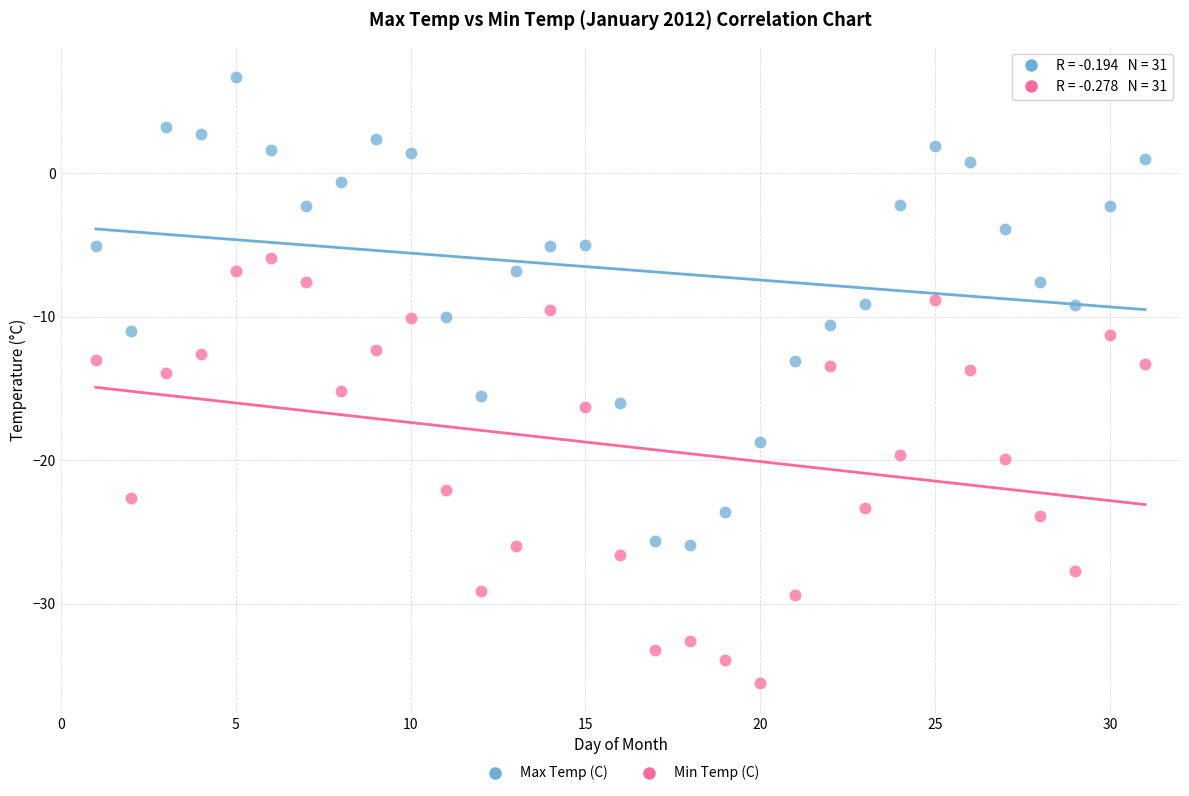

Which series reaches the minimum Y coordinate?

Min Temp (C)